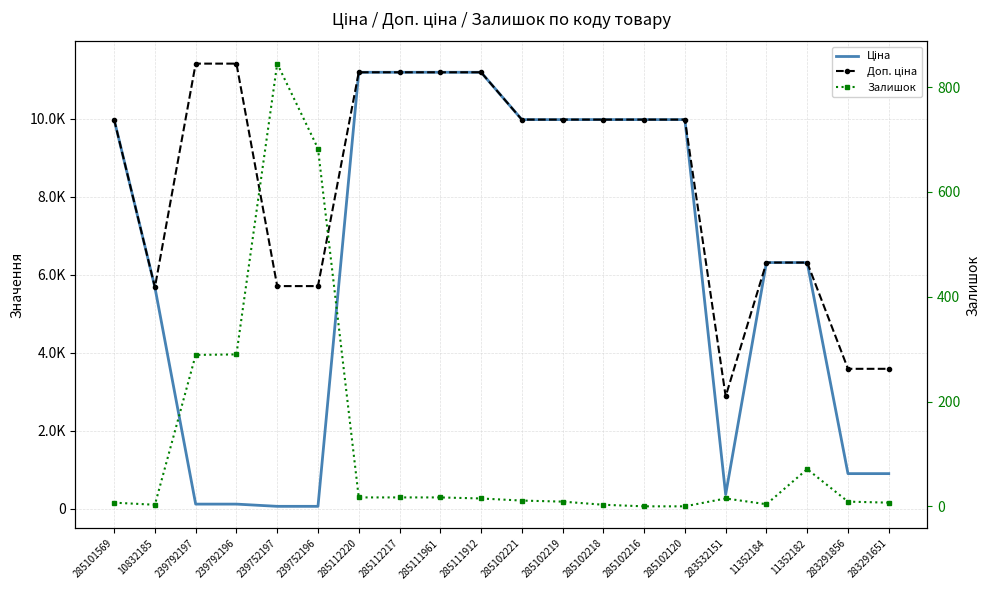

At which category does Залишок reach its first local peak?

239752197